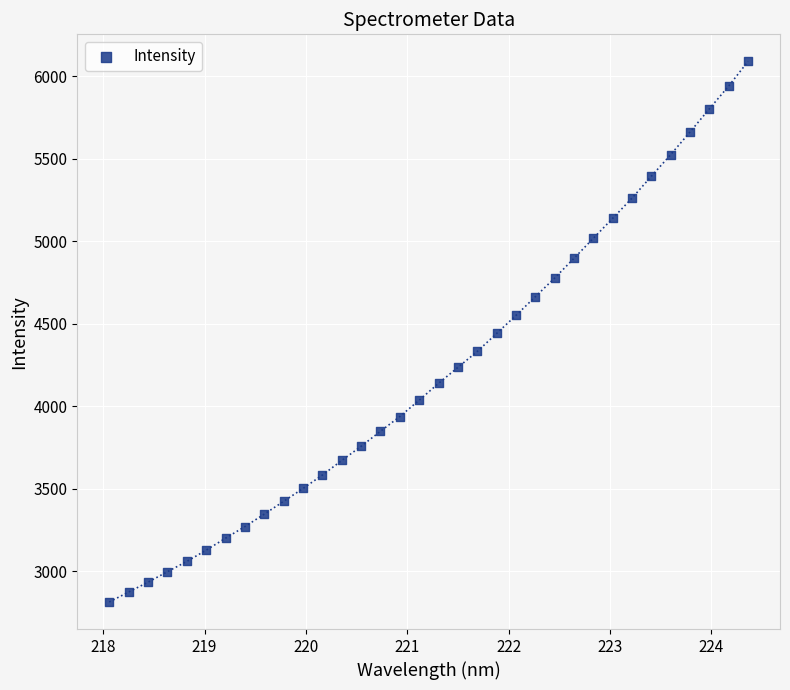

What is the range of Y values (max minus min)?

3278.4